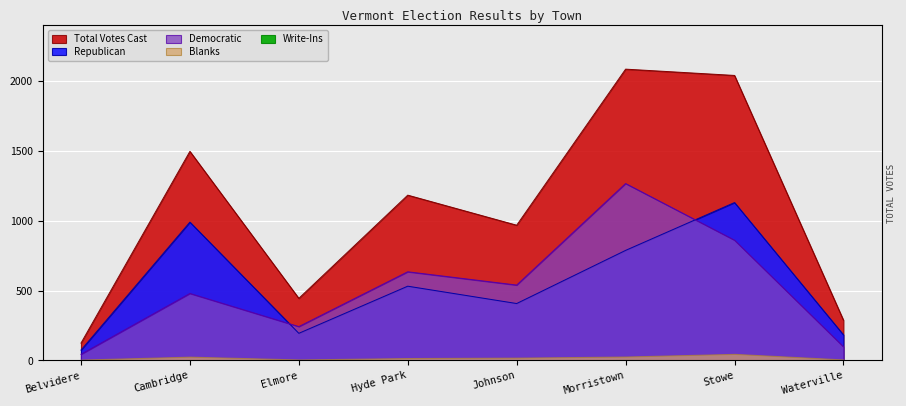

Which has a higher value, Waterville or Morristown?

Morristown